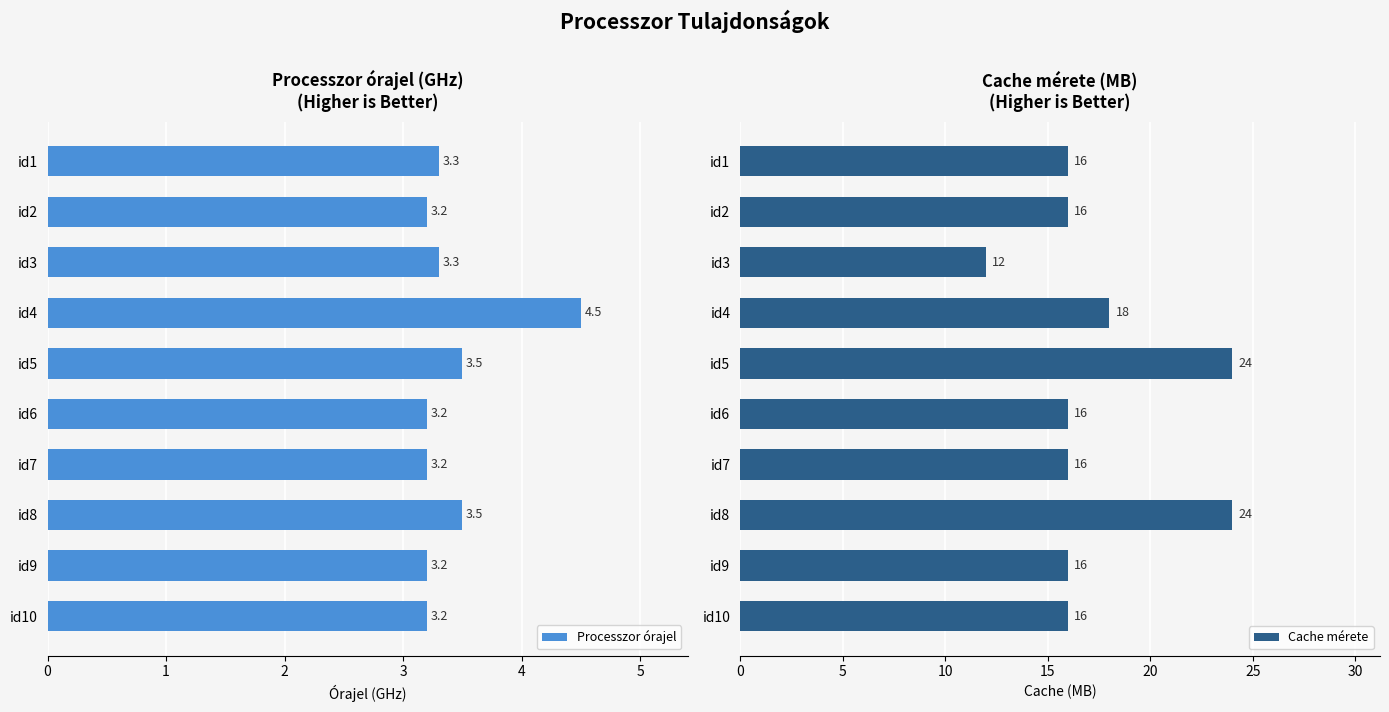

How many bars are there in total?

20